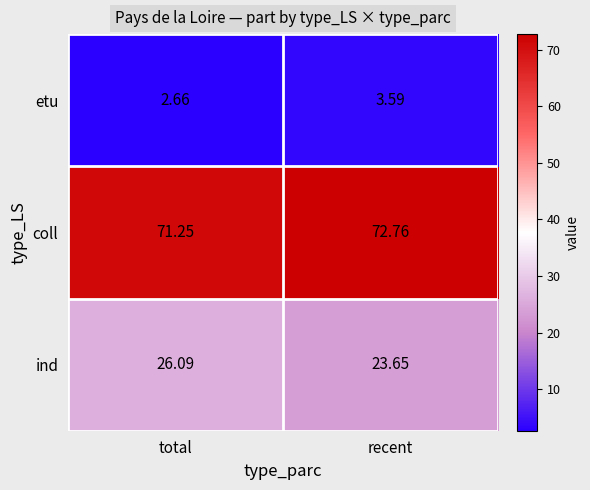

How many data points in ind are less than 26?

1